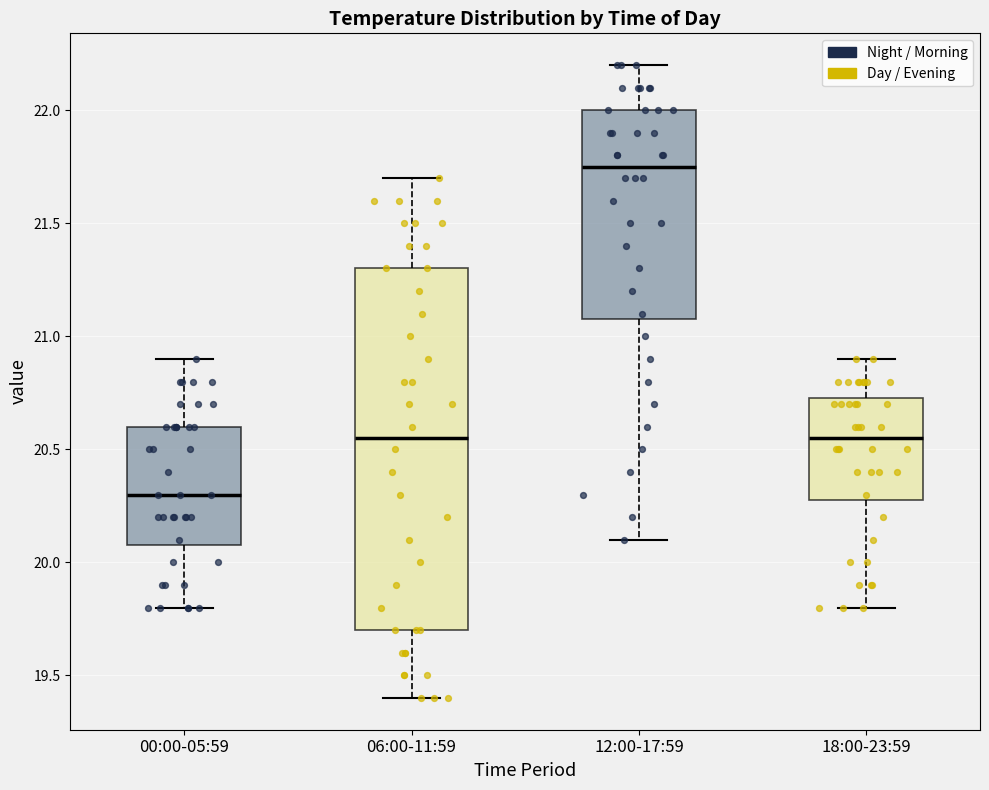

Reading left to right, transcribe this box plot: for each box, give where its median line is, the range the box spans, and where its two whiskers end, as read against the y-axis. The values are not printed on the chart, so give them approximately, as read against the axis.

00:00-05:59: median 20.30, box 20.10 to 20.60, whiskers 19.80 to 20.90
06:00-11:59: median 20.55, box 19.70 to 21.30, whiskers 19.40 to 21.70
12:00-17:59: median 21.75, box 21.10 to 22.00, whiskers 20.10 to 22.20
18:00-23:59: median 20.55, box 20.30 to 20.75, whiskers 19.80 to 20.90